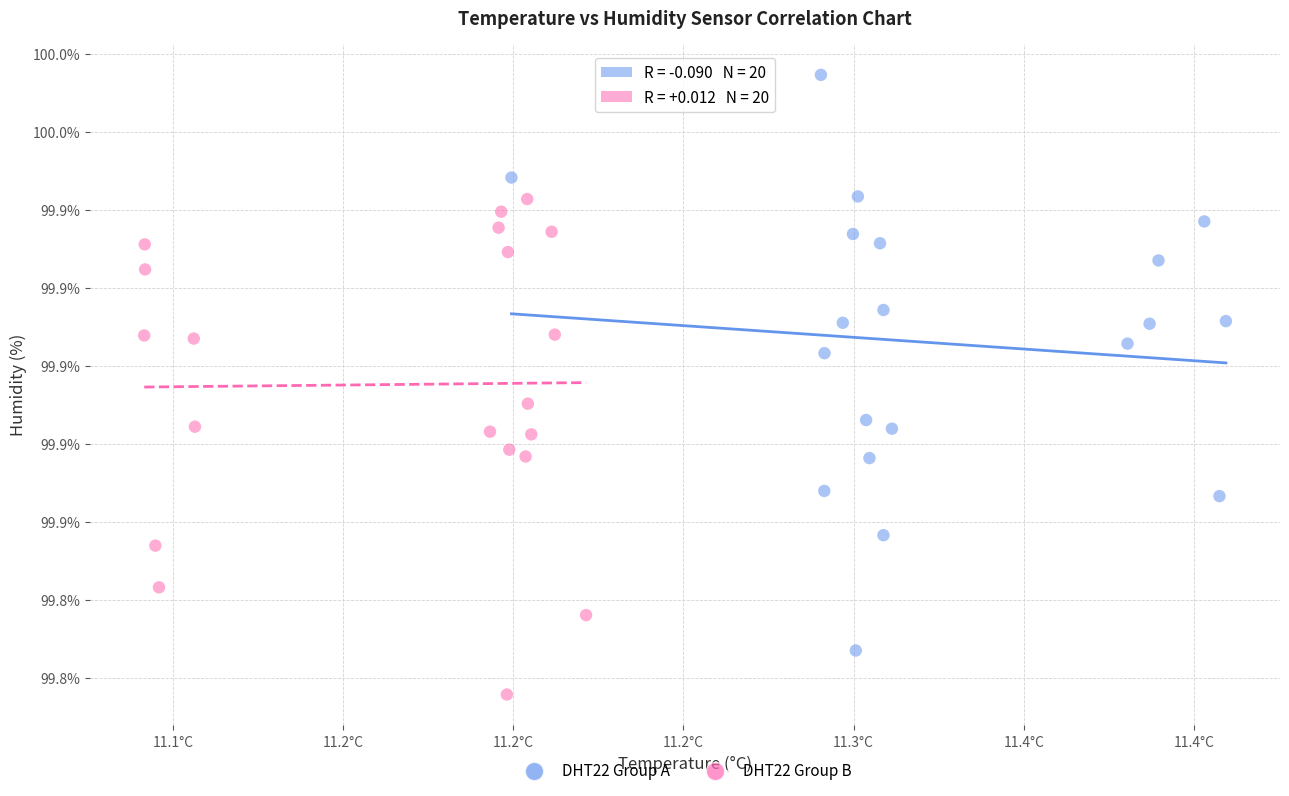

Which series has the widest spread of Y values?

DHT22 Group A